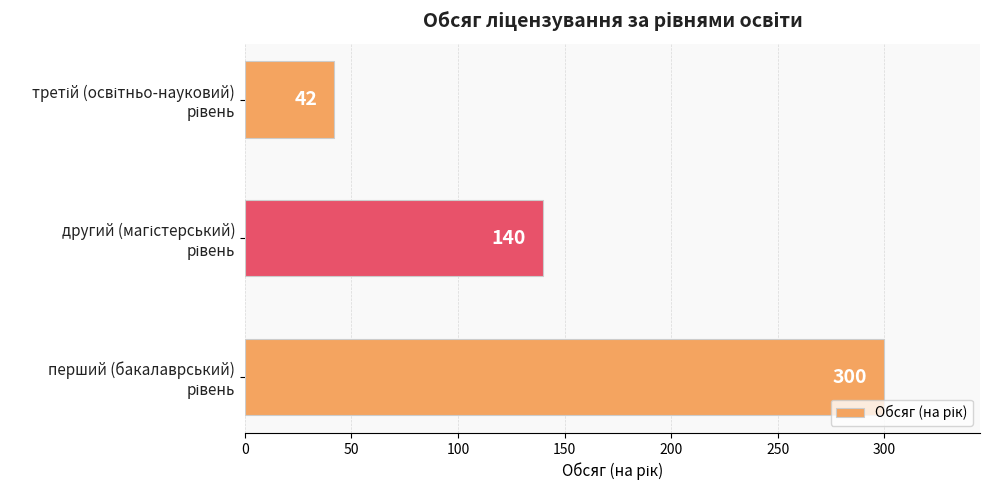

What is the average value?

161